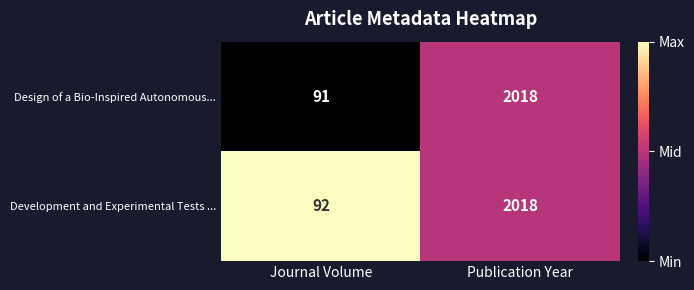

What is the difference between the maximum and minimum values in the Design of a Bio-Inspired Autonomous... series?

1927